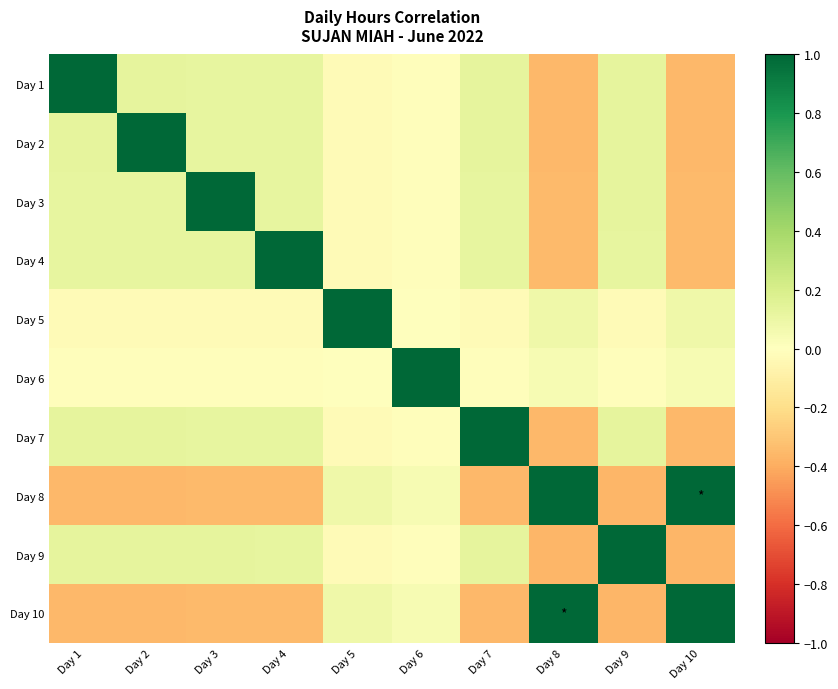

Rank the series at Day 6 from lowest to highest value.

Day 9, Day 2, Day 7, Day 1, Day 3, Day 4, Day 5, Day 8, Day 10, Day 6